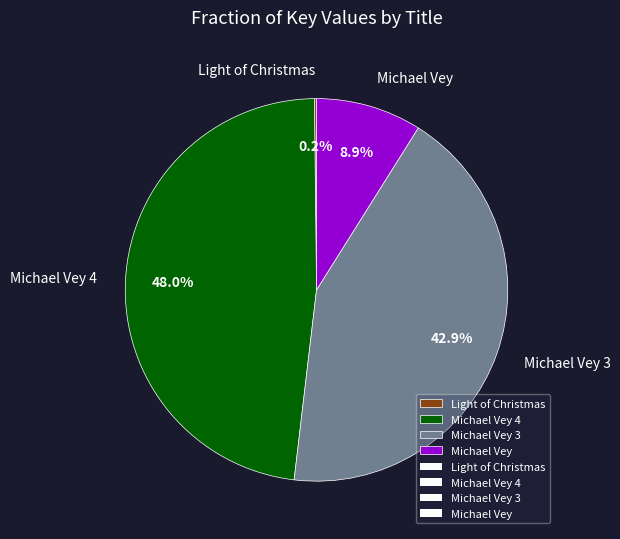

What is the total percentage of Michael Vey 4 and Michael Vey?

56.9%